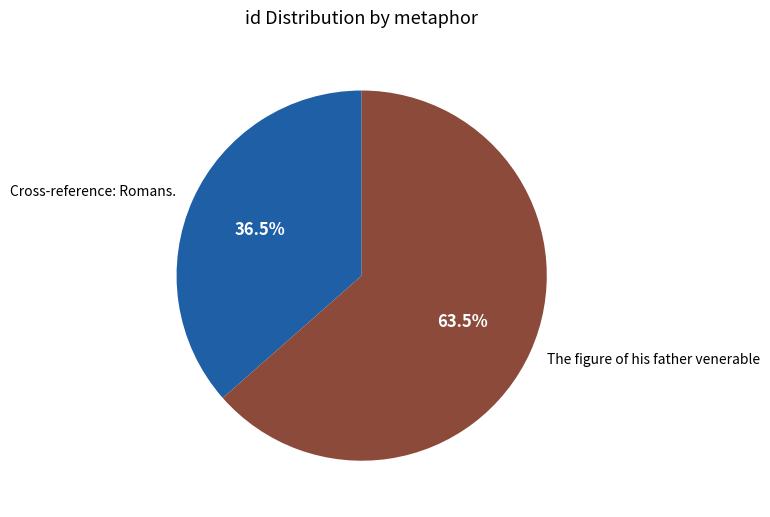

Which has a higher value, Cross-reference: Romans. or The figure of his father venerable?

The figure of his father venerable